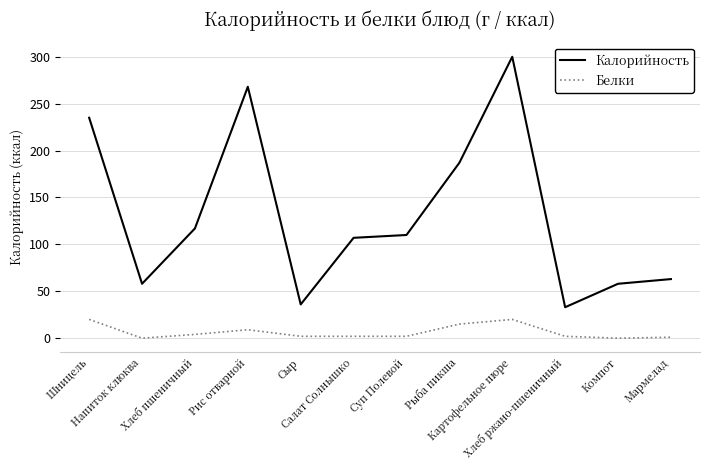

The value of Калорийность at Напиток клюква is 18. True or false?

False